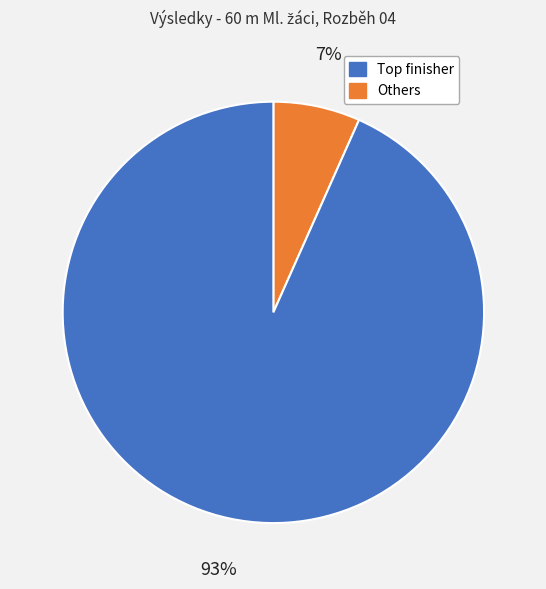

To the nearest percent, what is the average slice percentage?

50%